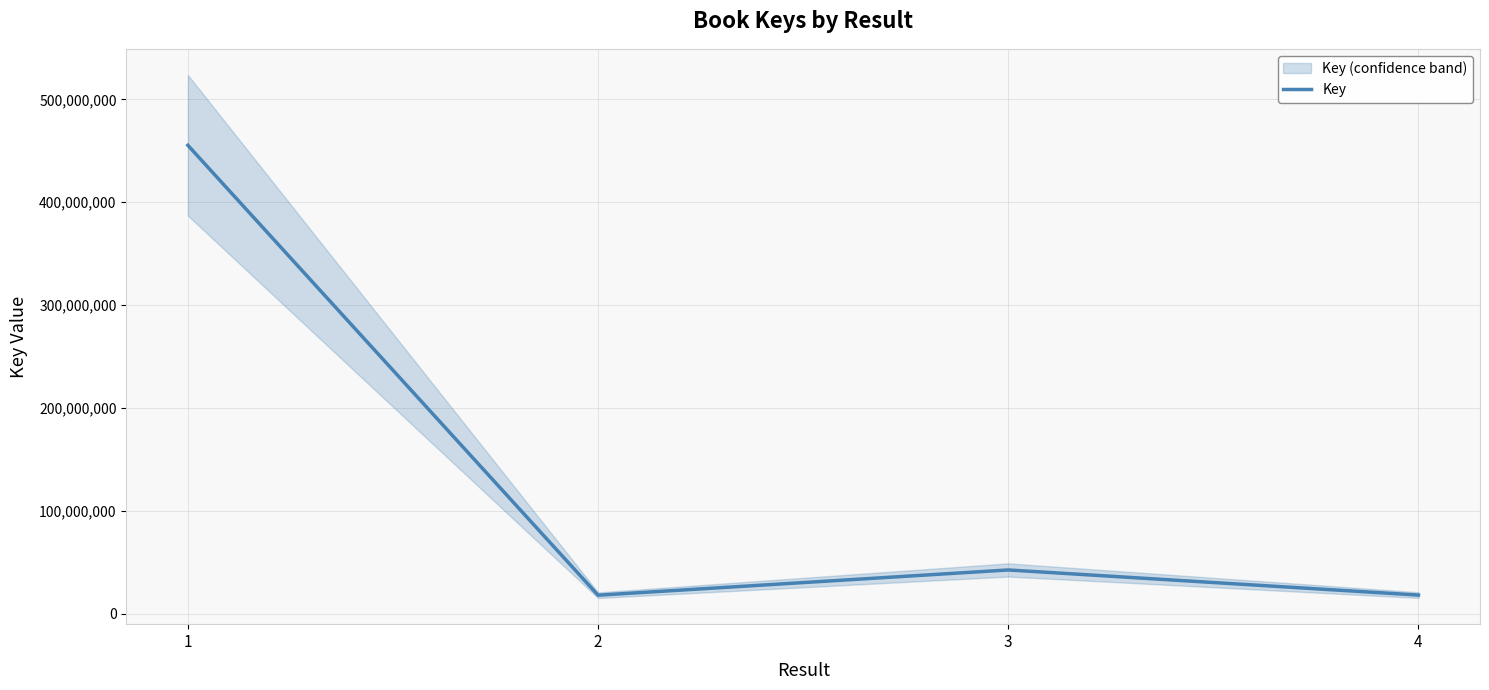

Where is the data nearest to the value 236780504?

3